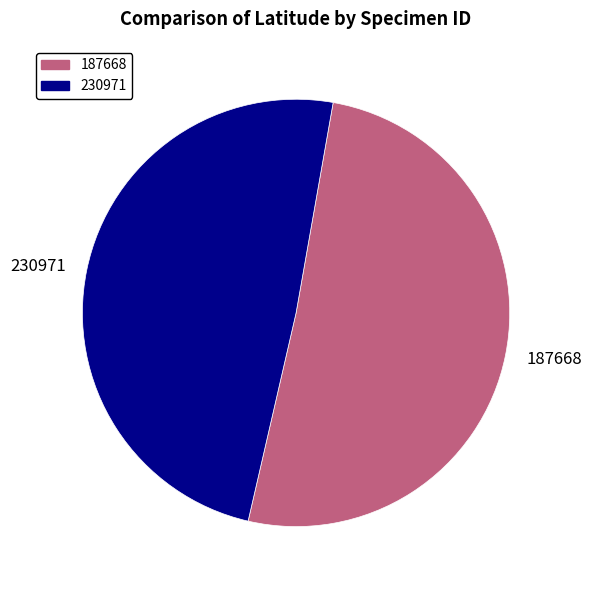

What is the smallest slice in the pie chart?

230971